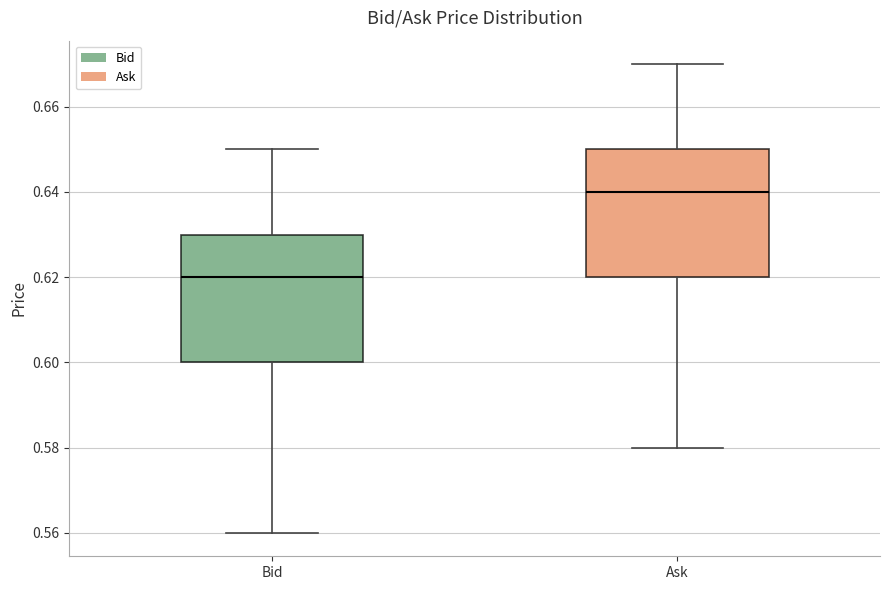

Reading left to right, transcribe this box plot: for each box, give where its median line is, the range the box spans, and where its two whiskers end, as read against the y-axis. The values are not printed on the chart, so give them approximately, as read against the axis.

Bid: median 0.62, box 0.60 to 0.63, whiskers 0.56 to 0.65
Ask: median 0.64, box 0.62 to 0.65, whiskers 0.58 to 0.67